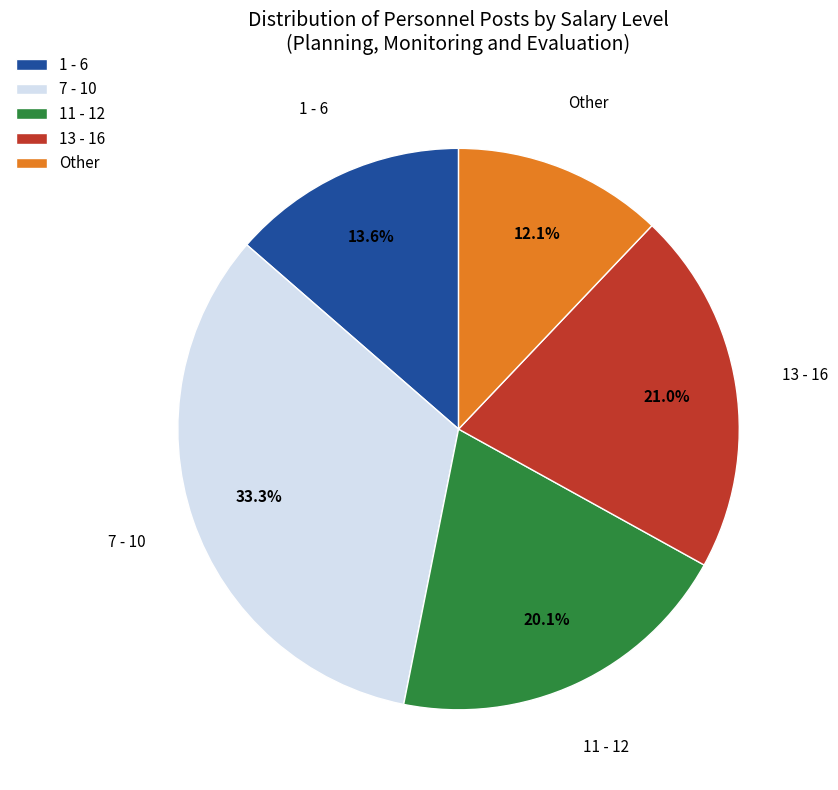

What percentage is the Other slice, to the nearest percent?

12%